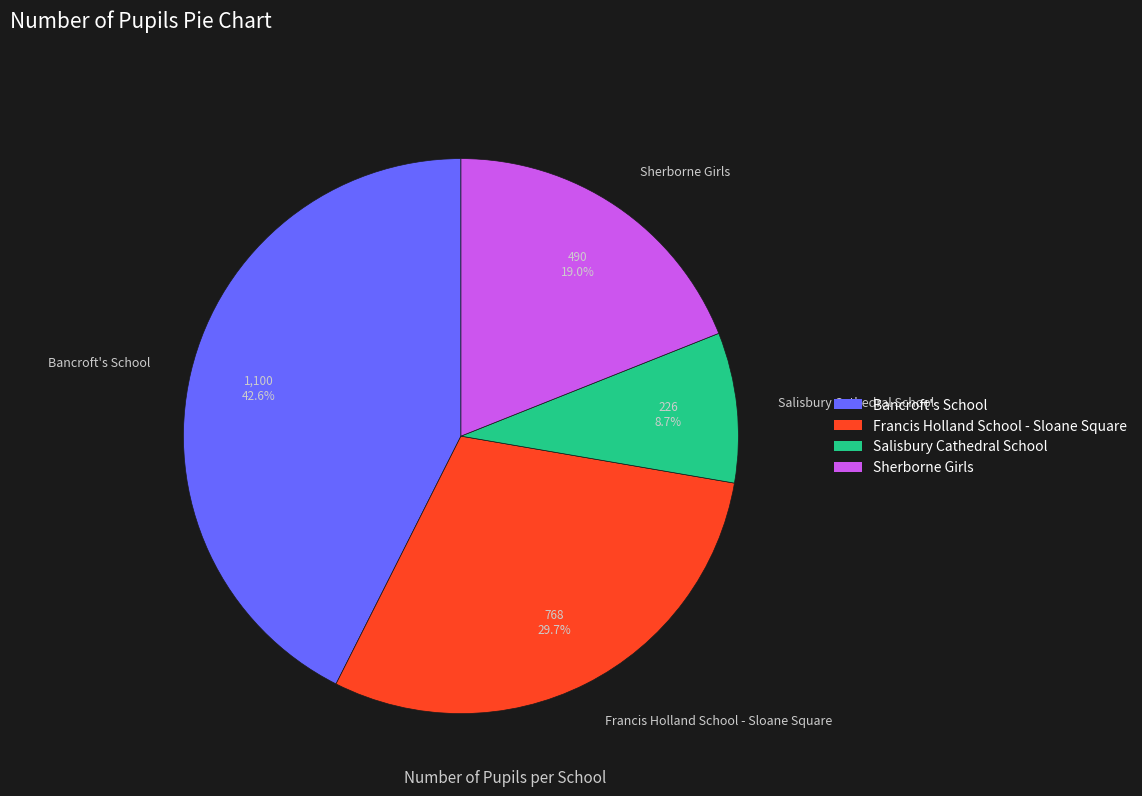

Is there a majority slice in this chart?

No